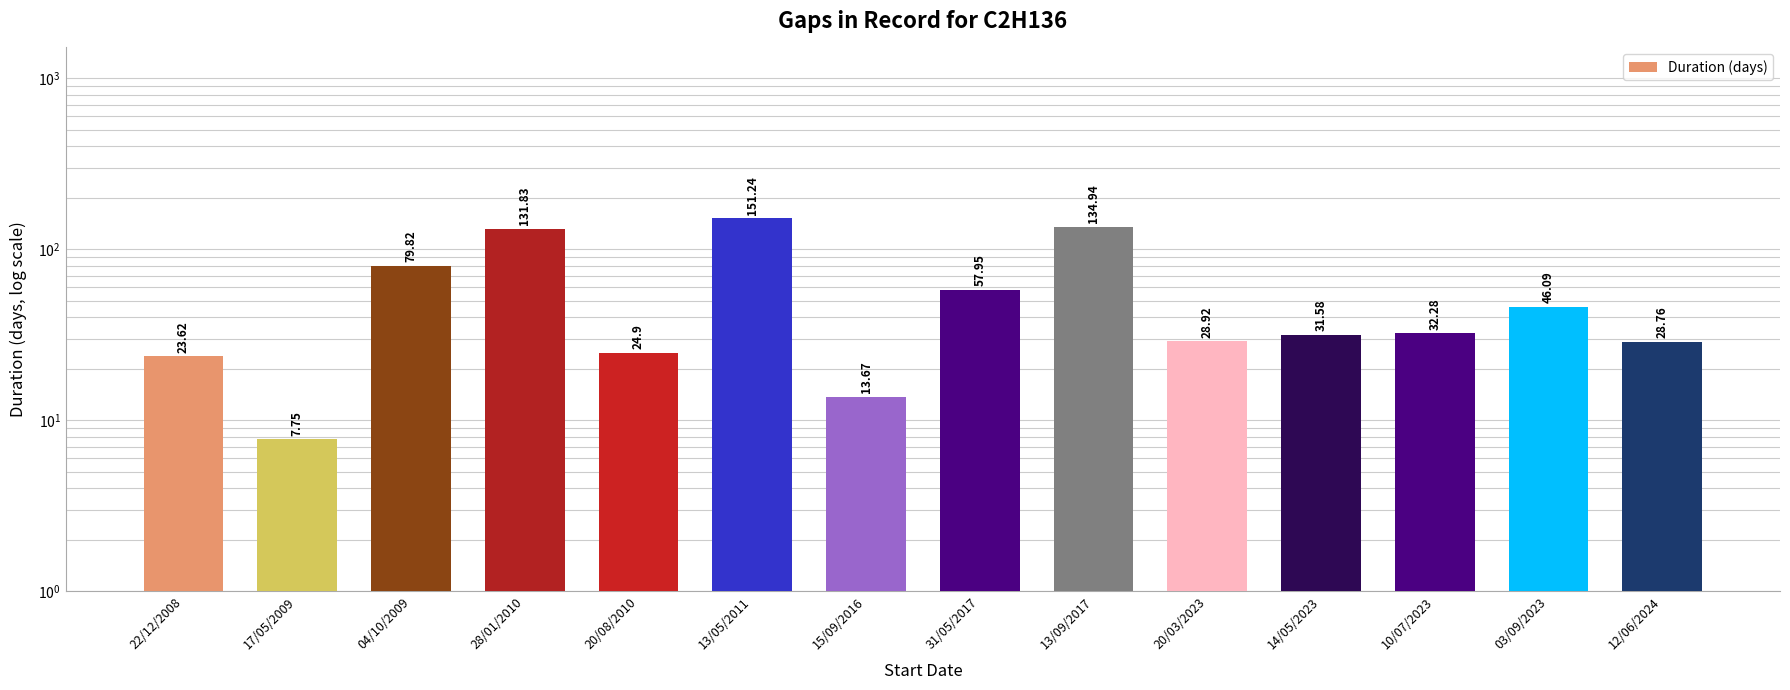

What is the sum of all values?

793.4